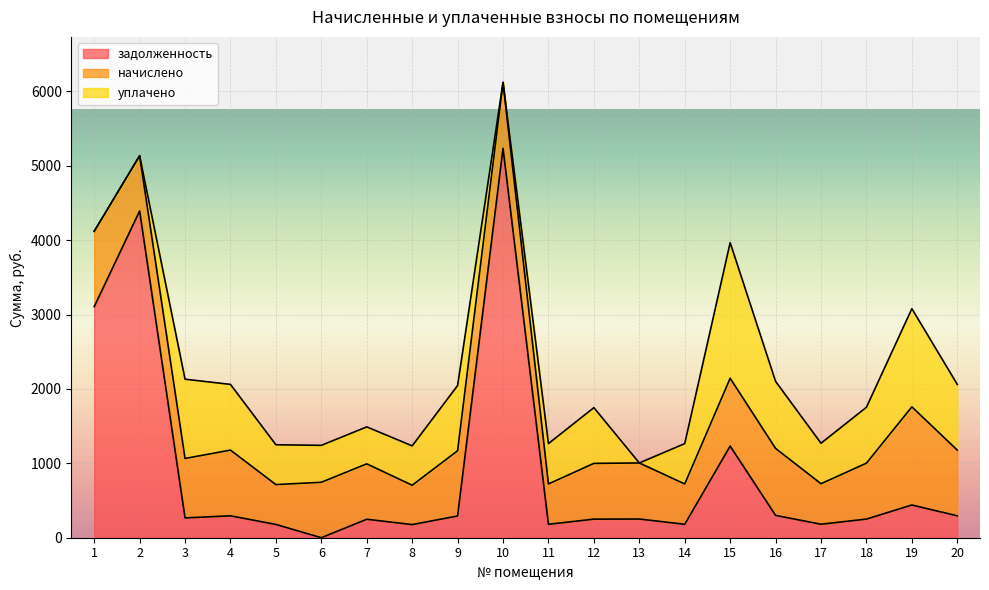

What is the difference between the начислено values at 1 and 5?

477.4